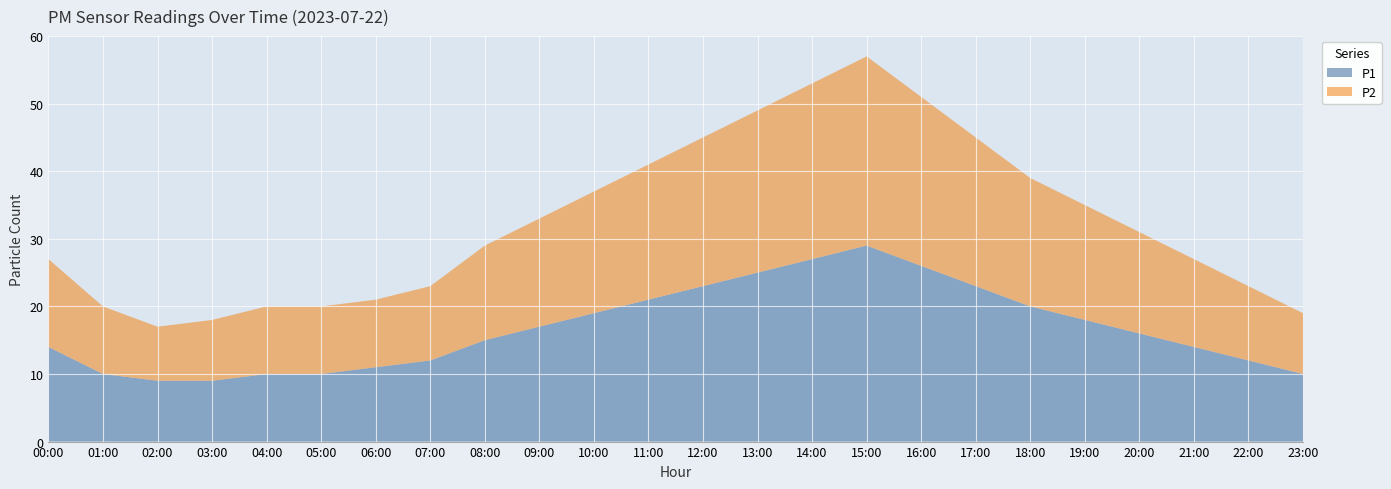

What is the lowest value of the P1 series?

9